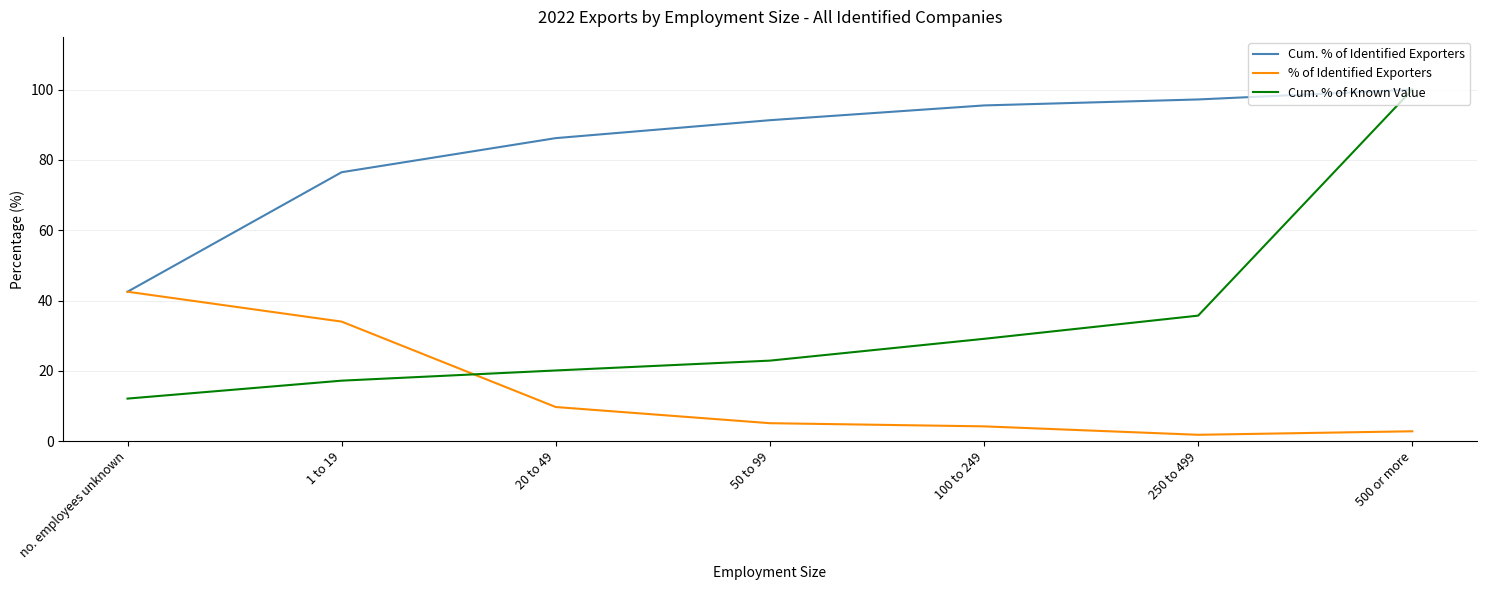

What is the maximum value for Cum. % of Known Value?

100.0